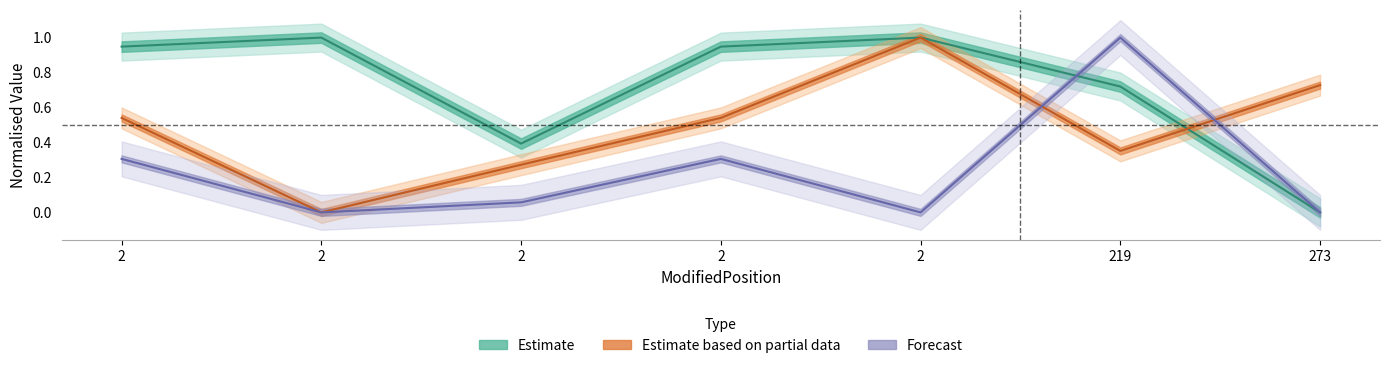

Which label corresponds to the smallest value in the chart?

273